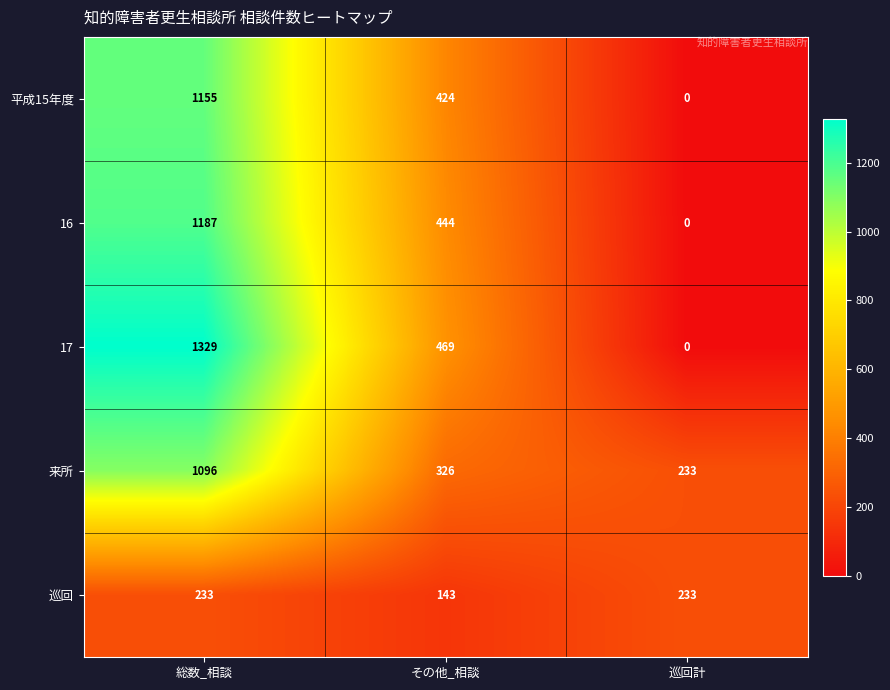

Count the 巡回 values in the range 143 to 233.

3